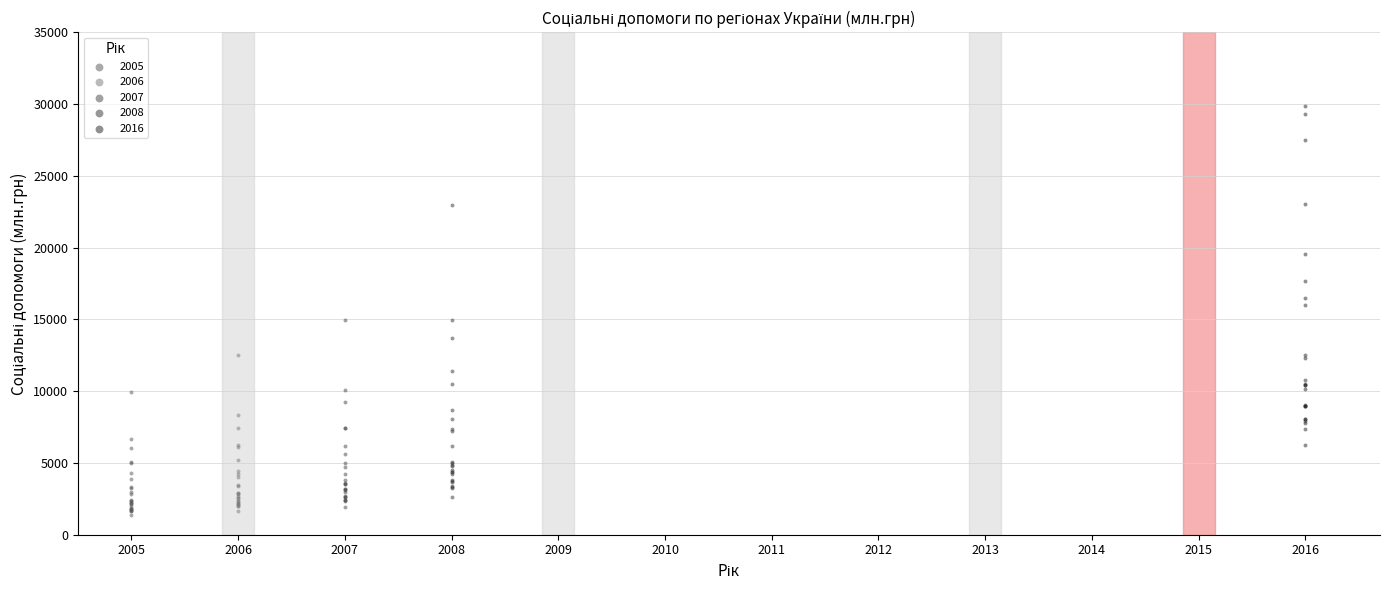

Which series contains the highest Y value?

2016